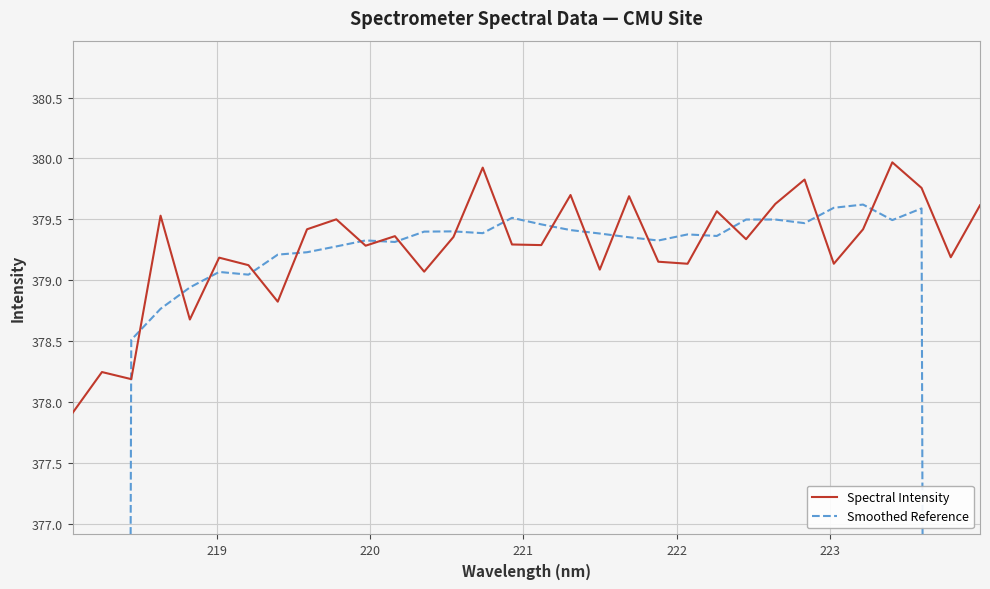

At how many categories does at least one series exceed 240?

32